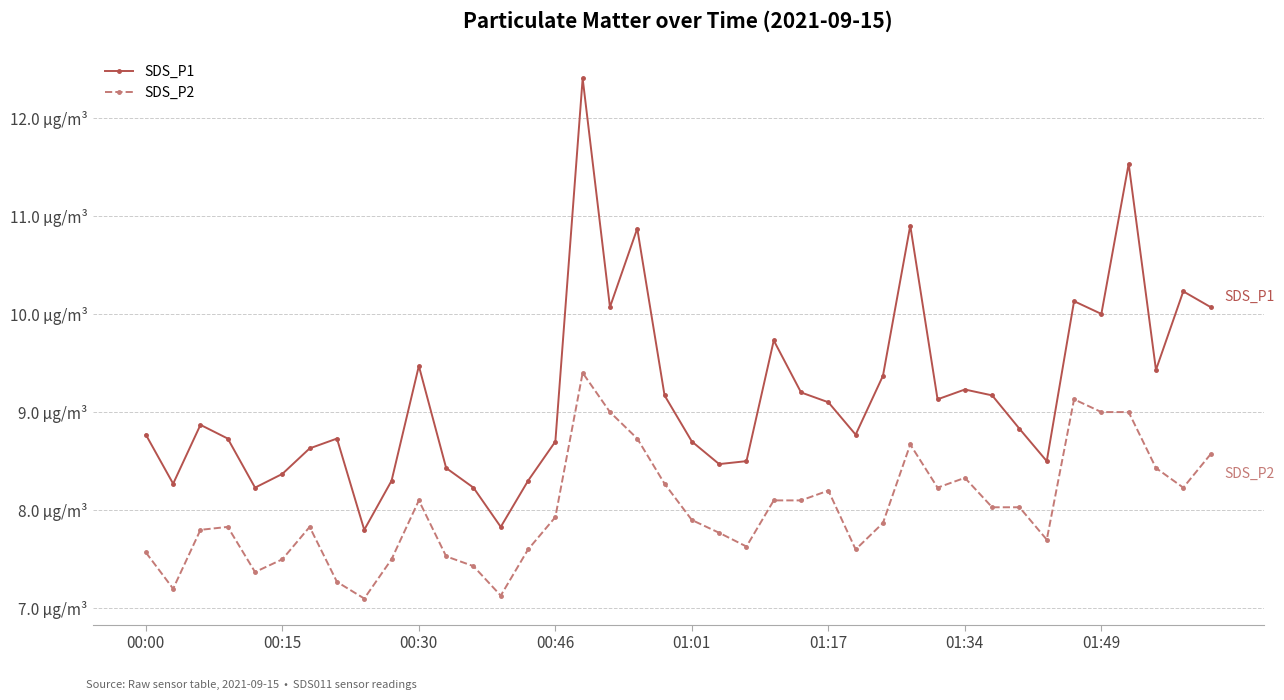

What is the maximum value shown in the chart?

12.4